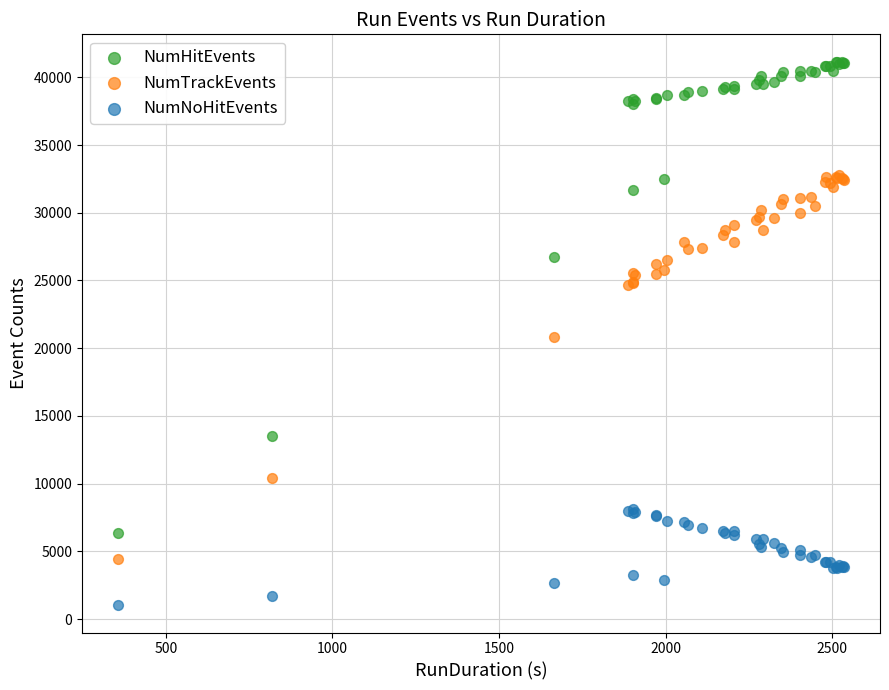

What are all the series names shown in the legend?

NumHitEvents, NumTrackEvents, NumNoHitEvents